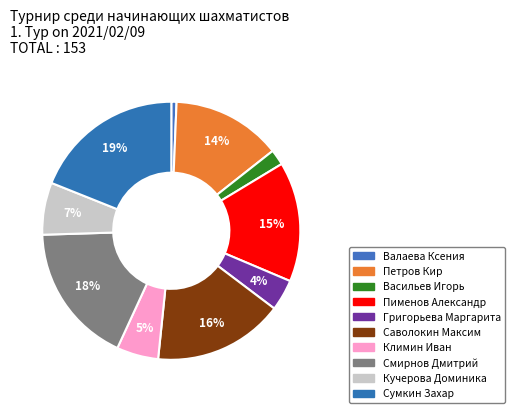

How many slices are in this pie chart?

10